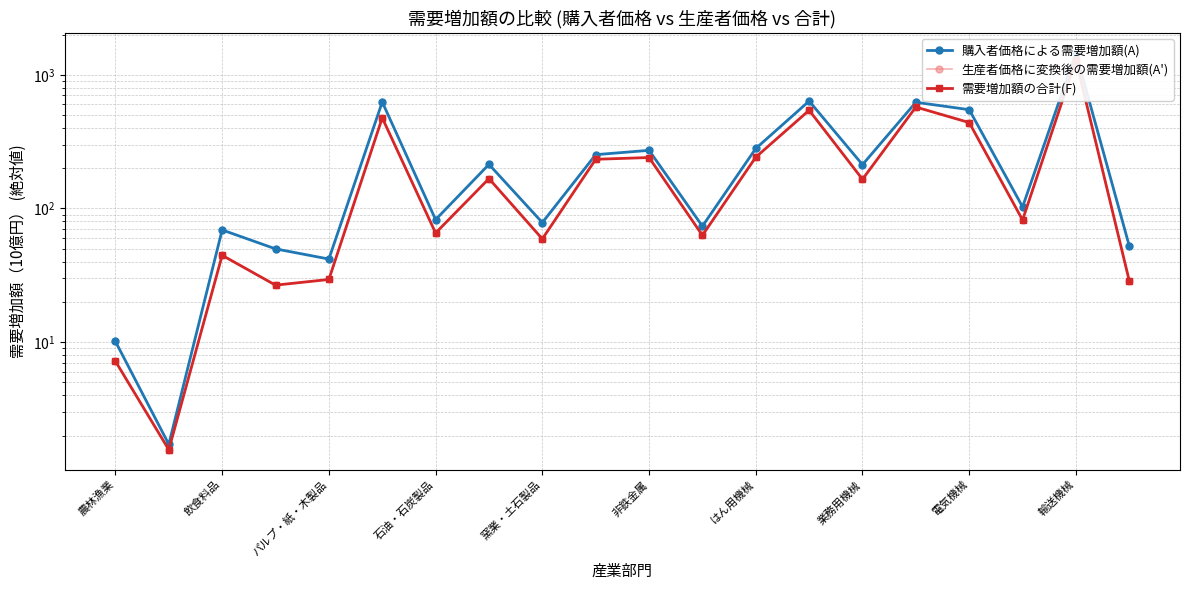

What is the approximate value of 購入者価格による需要増加額(A) at 17?

102.7